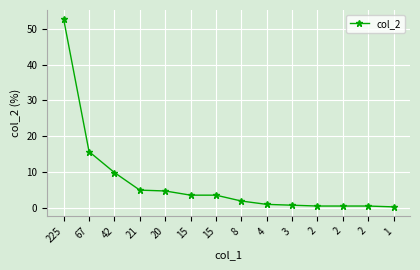

The chart shows a value of 1.3 at 21. True or false?

False